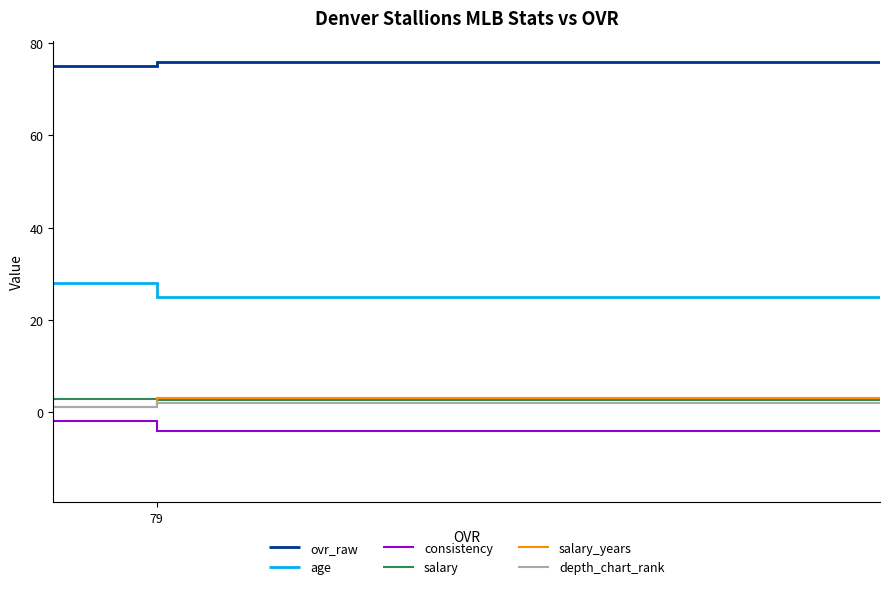

Which series has the largest total across all categories?

ovr_raw